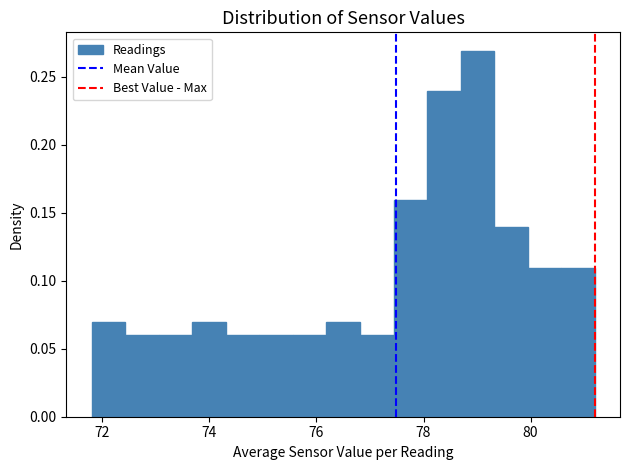

Around what value on the x-axis is the tallest bar? Give the approximate position of its centre, as read against the axis.

79.0